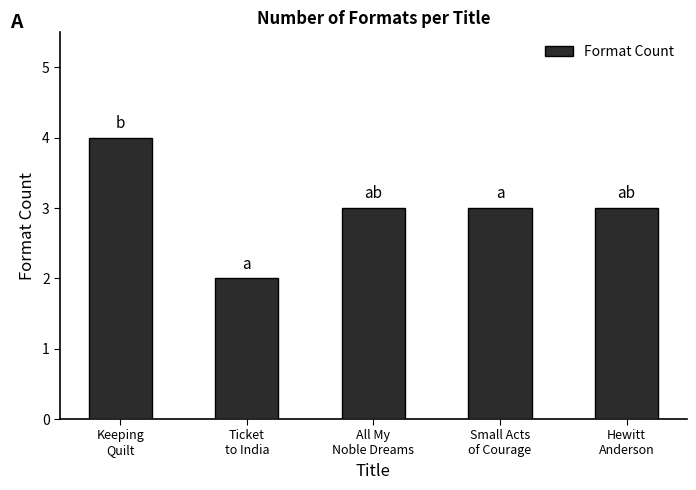

What is the average value?

3